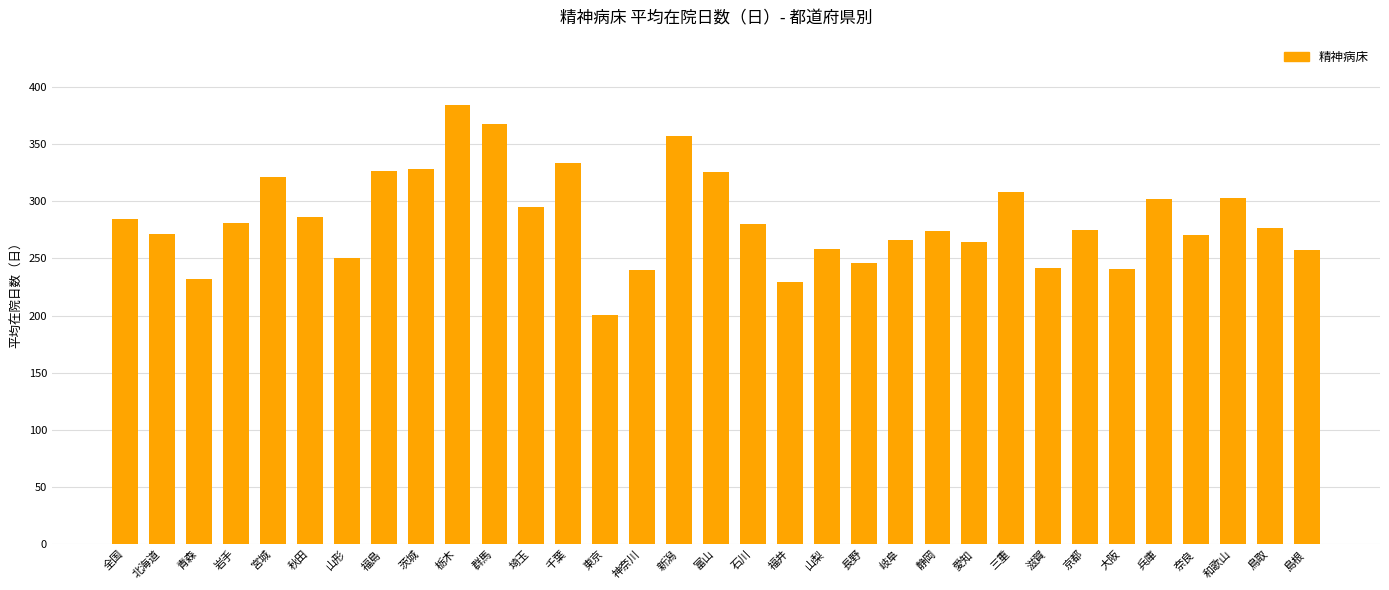

What value does the data have at 島根?

257.8